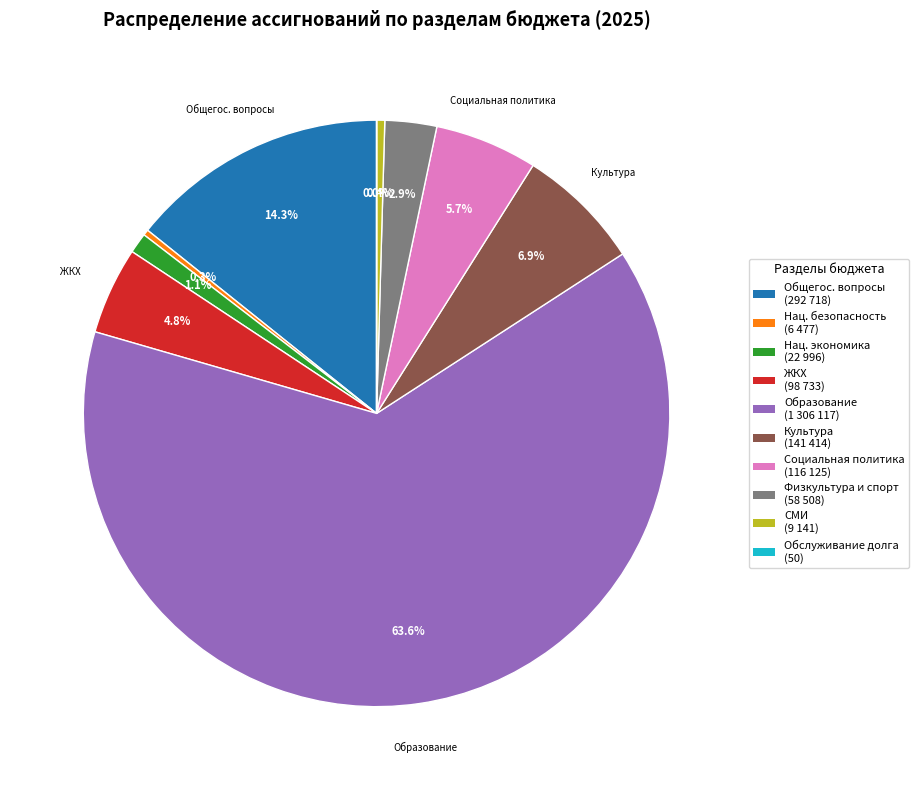

Is there any slice that represents more than half of the pie?

Yes